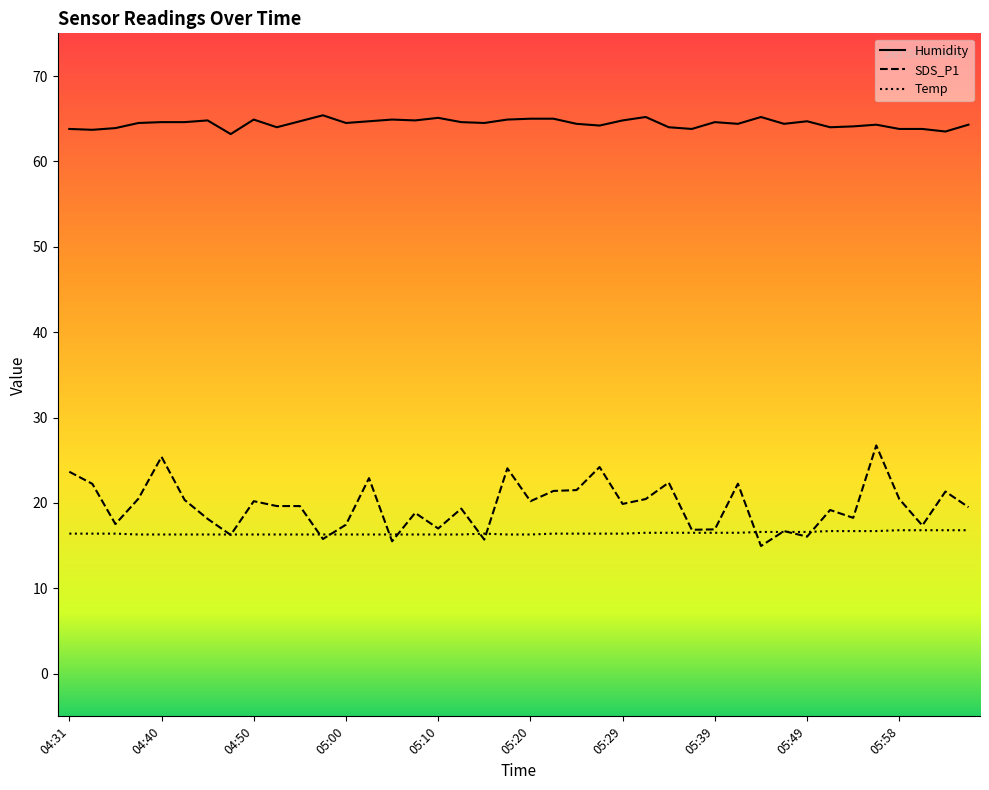

Rank the series at 05:39 from highest to lowest value.

Humidity, SDS_P1, Temp